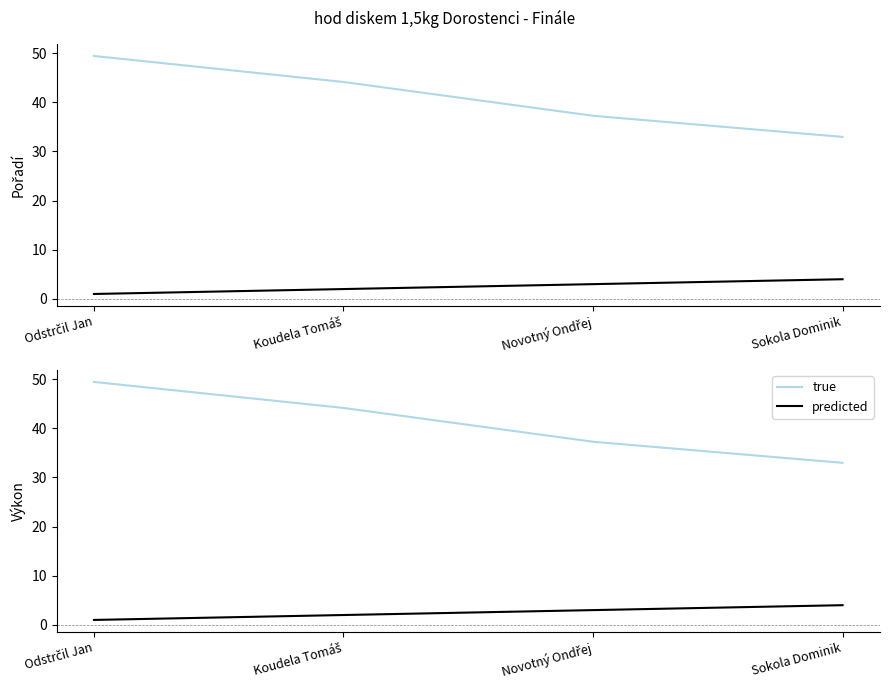

Reading left to right, extract all data points from this chart.

Výkon: Odstrčil Jan=49.4	Koudela Tomáš=44.1	Novotný Ondřej=37.3	Sokola Dominik=33.0
Pořadí: Odstrčil Jan=1.0	Koudela Tomáš=2.0	Novotný Ondřej=3.0	Sokola Dominik=4.0
Výkon (true): Odstrčil Jan=49.4	Koudela Tomáš=44.1	Novotný Ondřej=37.3	Sokola Dominik=33.0
Pořadí (predicted): Odstrčil Jan=1.0	Koudela Tomáš=2.0	Novotný Ondřej=3.0	Sokola Dominik=4.0